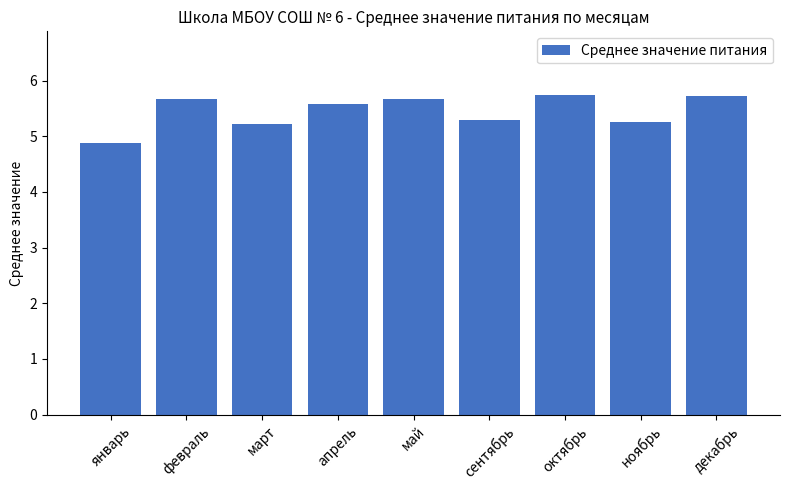

Are the bars horizontal?

No